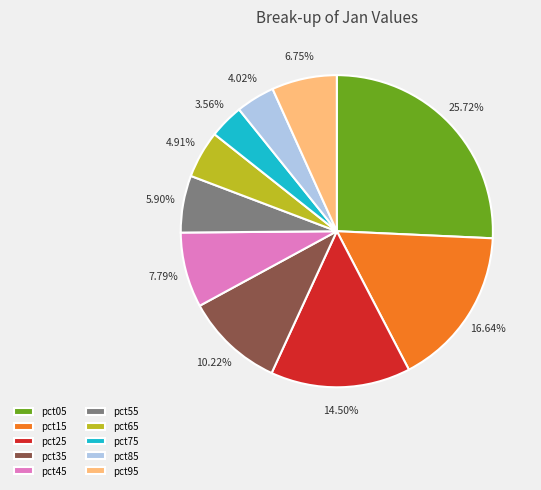

Which has a higher value, pct05 or pct65?

pct05